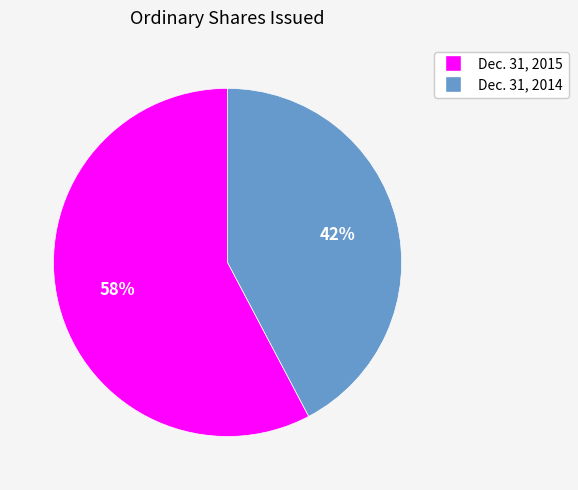

How many slices are in this pie chart?

2